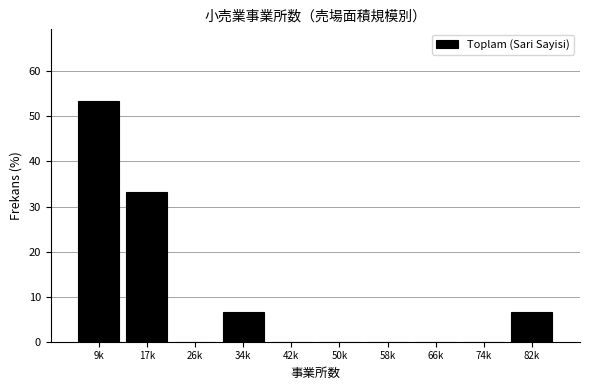

Reading left to right, transcribe all the data shown in this chart.

9k=53.3	17k=33.3	26k=0.0	34k=6.7	42k=0.0	50k=0.0	58k=0.0	66k=0.0	74k=0.0	82k=6.7